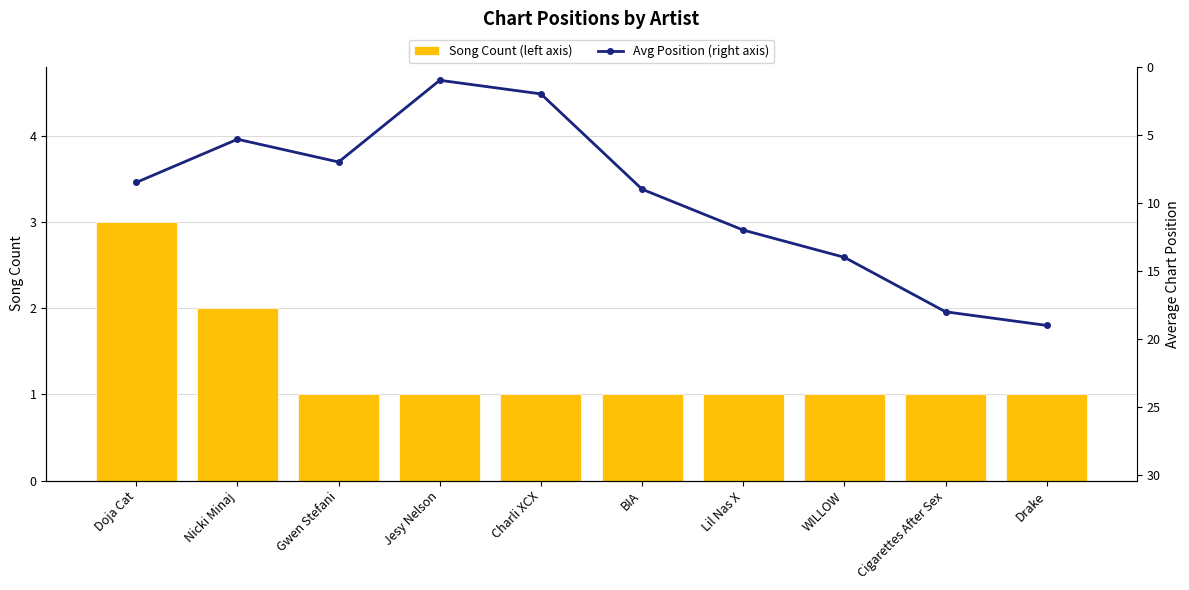

True or false: Avg Position (right axis) has a value of 9.0 at BIA.

True